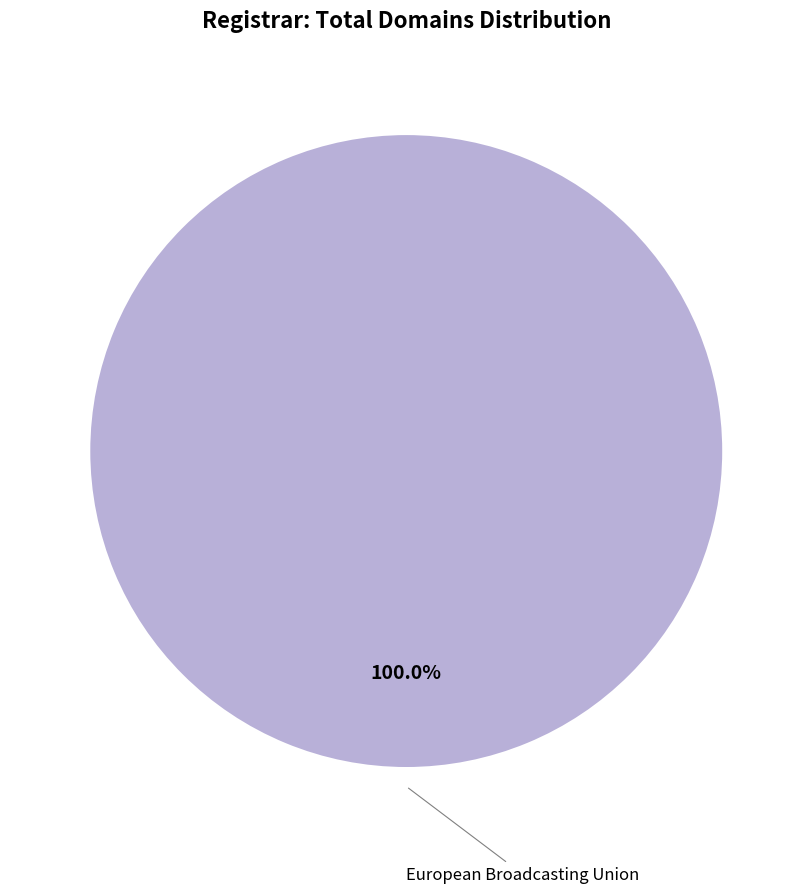

Is there any slice that represents more than half of the pie?

Yes